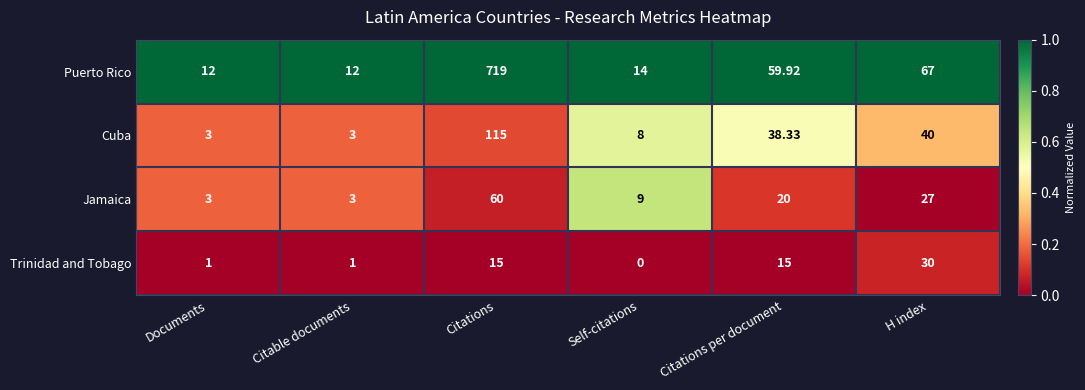

At which label does Trinidad and Tobago reach its minimum?

Self-citations